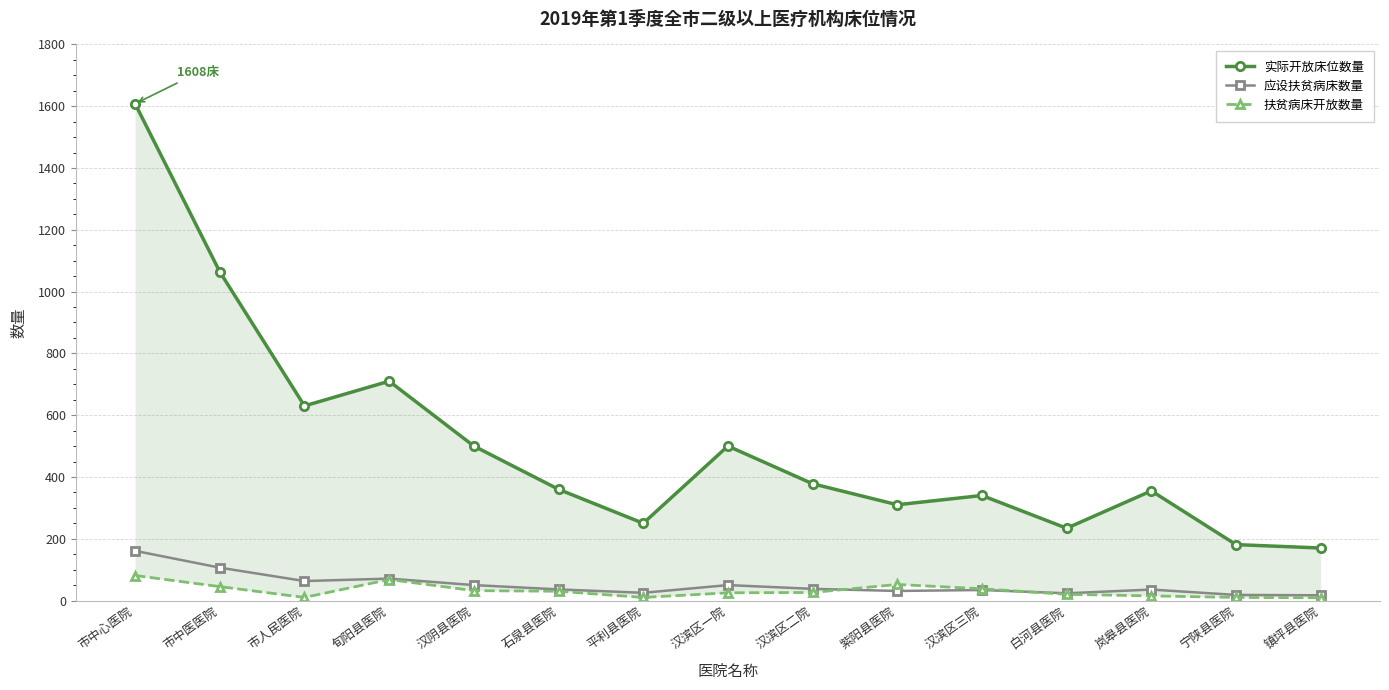

At which category is the sum across all series the highest?

市中心医院